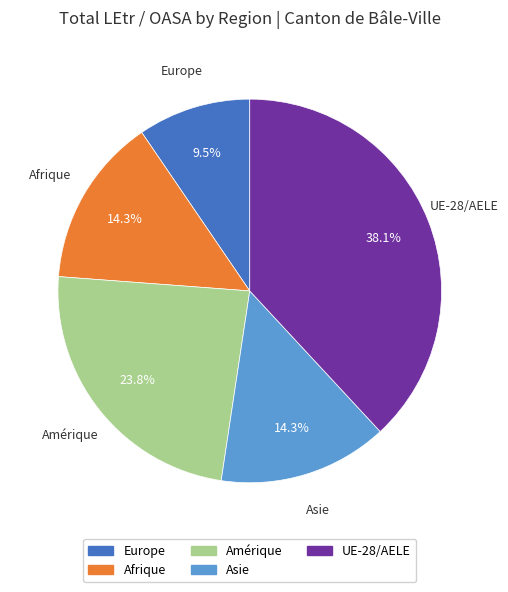

True or false: Afrique accounts for 14% of the total.

True